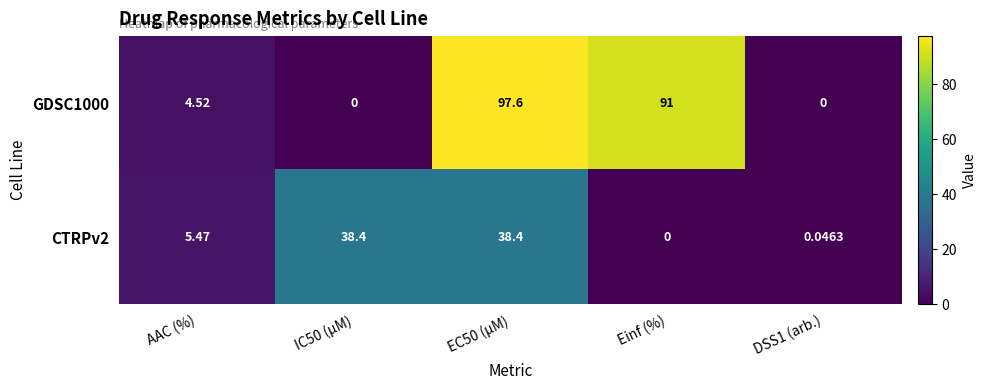

Which series has the largest range (max minus min)?

GDSC1000